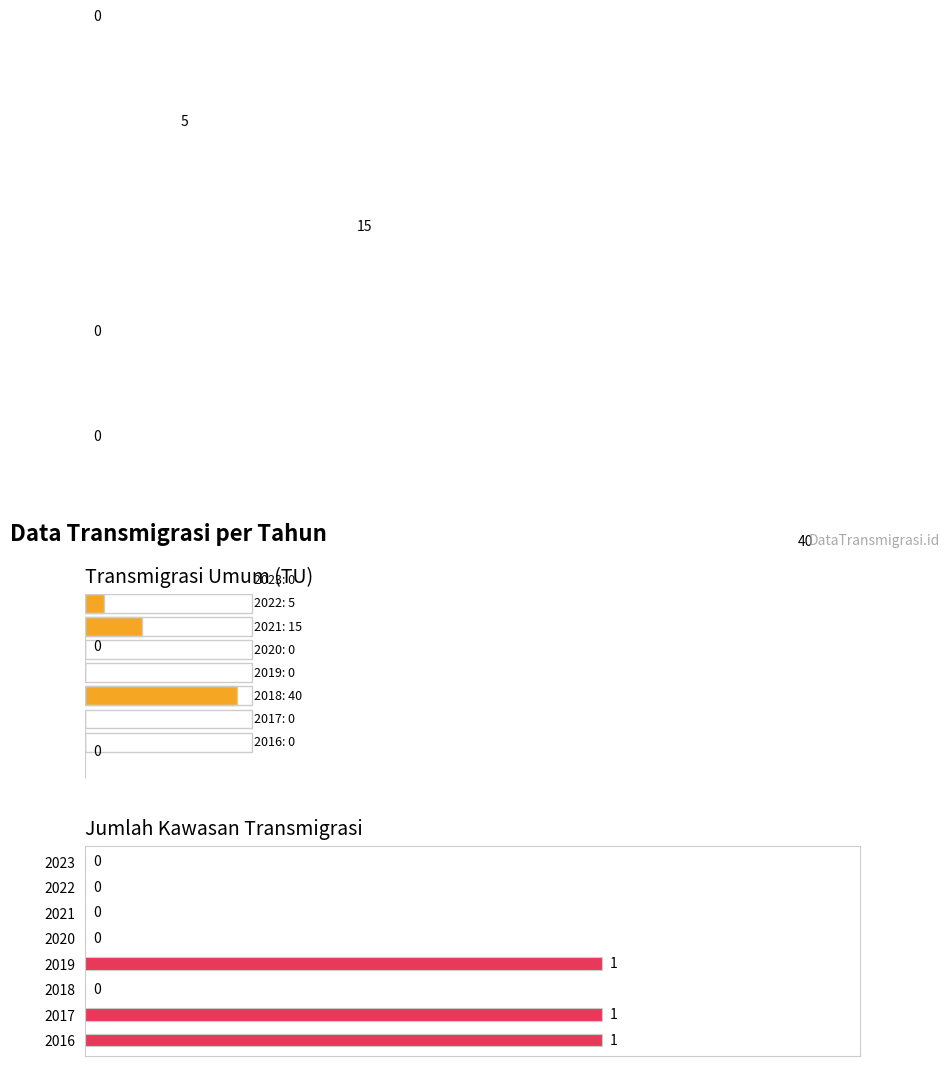

How many Jumlah Kawasan Transmigrasi values are between 0 and 1?

8